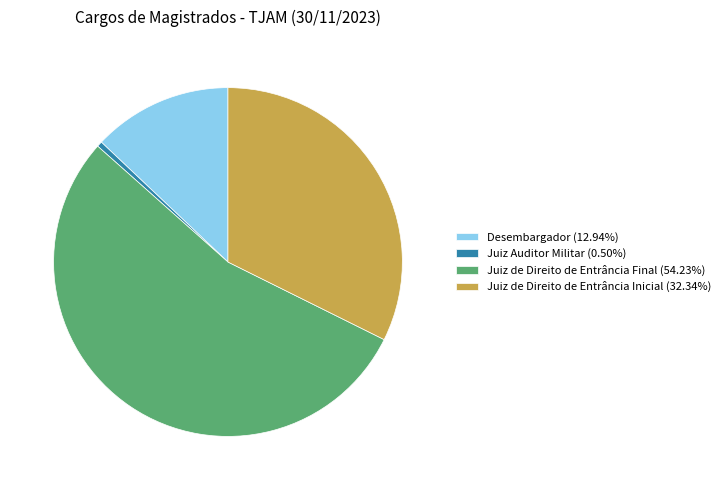

Which slice is the smallest?

Juiz Auditor Militar